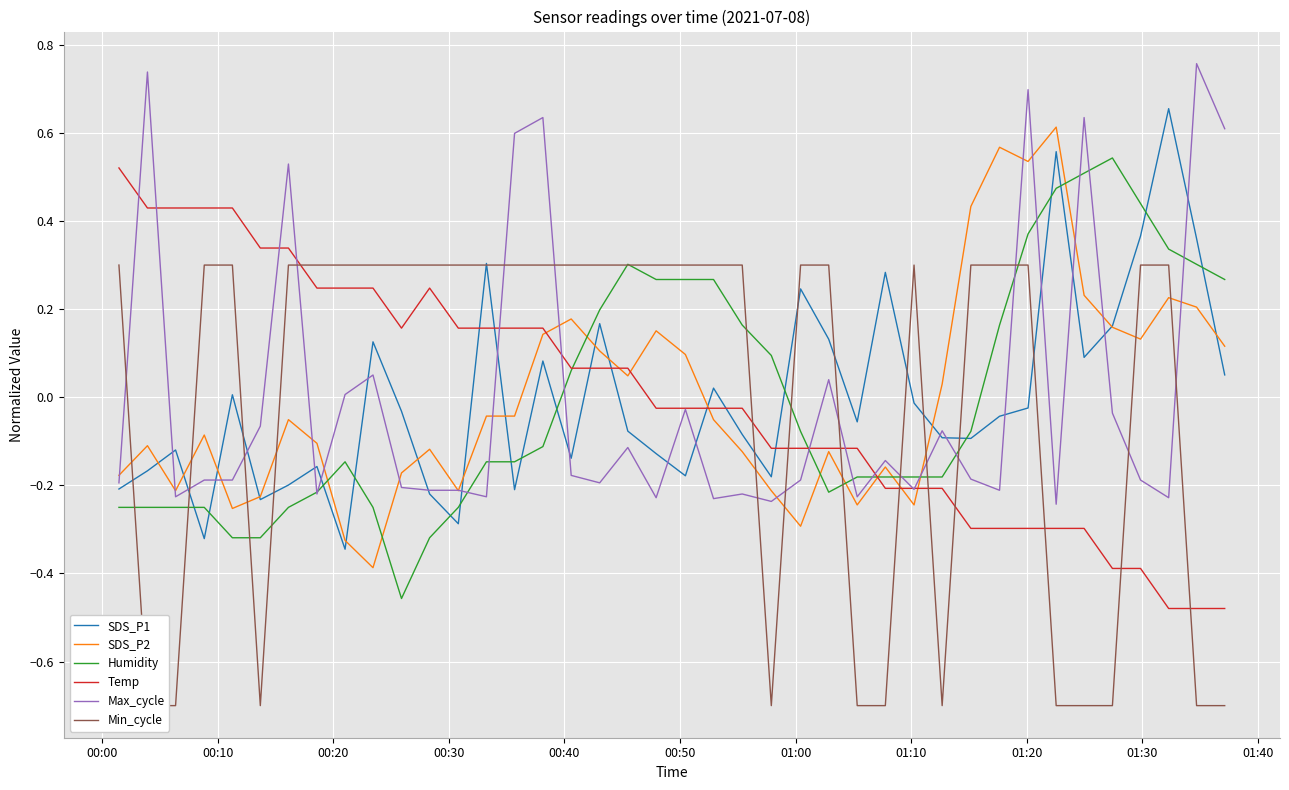

How many intersections are there between SDS_P1 and Temp?

7